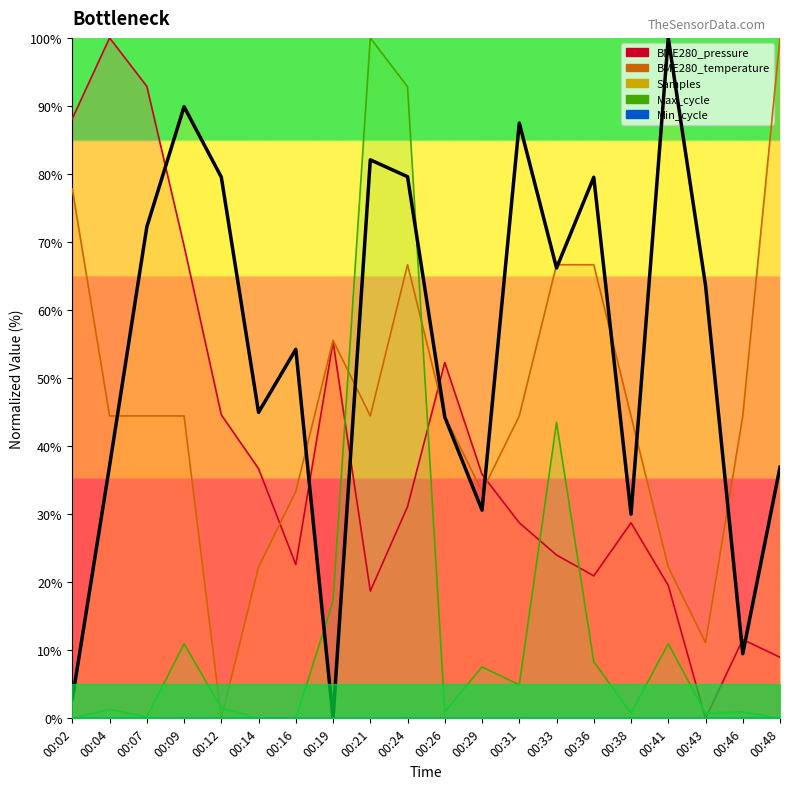

Reading right to left, what are all the values shown in this chart?

BME280_pressure: 00:48=9.0	00:46=11.6	00:43=0.0	00:41=19.5	00:38=28.7	00:36=20.9	00:33=24.0	00:31=28.7	00:29=35.9	00:26=52.3	00:24=31.1	00:21=18.7	00:19=55.4	00:16=22.6	00:14=36.7	00:12=44.6	00:09=69.4	00:07=92.9	00:04=100.0	00:02=88.1
BME280_temperature: 00:48=100.0	00:46=44.4	00:43=11.1	00:41=22.2	00:38=44.4	00:36=66.7	00:33=66.7	00:31=44.4	00:29=33.3	00:26=44.4	00:24=66.7	00:21=44.4	00:19=55.6	00:16=33.3	00:14=22.2	00:12=0.0	00:09=44.4	00:07=44.4	00:04=44.4	00:02=77.8
Samples: 00:48=36.9	00:46=9.5	00:43=63.7	00:41=100.0	00:38=30.0	00:36=79.5	00:33=66.2	00:31=87.5	00:29=30.6	00:26=44.3	00:24=79.6	00:21=82.1	00:19=0.0	00:16=54.2	00:14=45.0	00:12=79.5	00:09=89.9	00:07=72.2	00:04=37.1	00:02=2.9
Max_cycle: 00:48=0.0	00:46=0.9	00:43=0.8	00:41=11.0	00:38=0.8	00:36=8.3	00:33=43.5	00:31=4.9	00:29=7.6	00:26=0.9	00:24=92.8	00:21=100.0	00:19=17.2	00:16=0.0	00:14=0.0	00:12=1.5	00:09=11.0	00:07=0.2	00:04=1.3	00:02=0.0